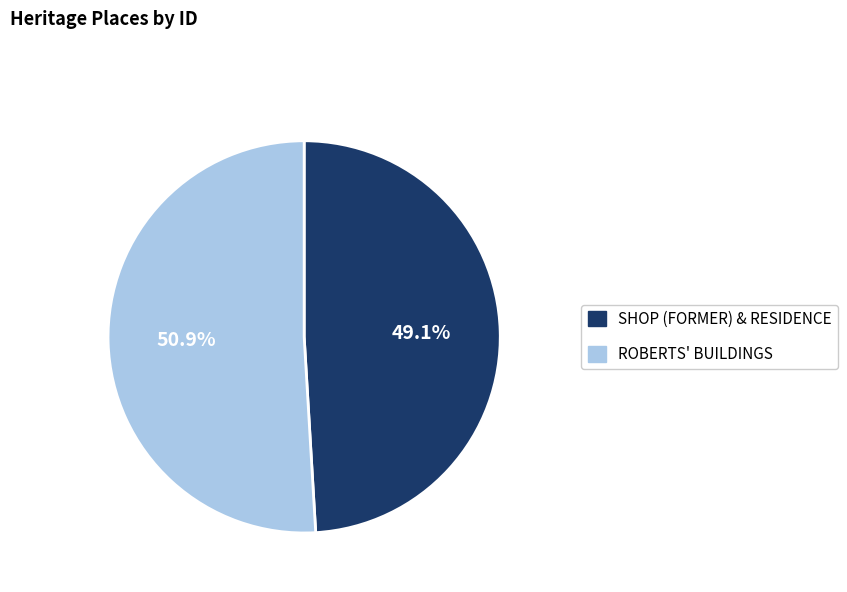

To the nearest percent, what percentage of the pie is SHOP (FORMER) & RESIDENCE?

49%